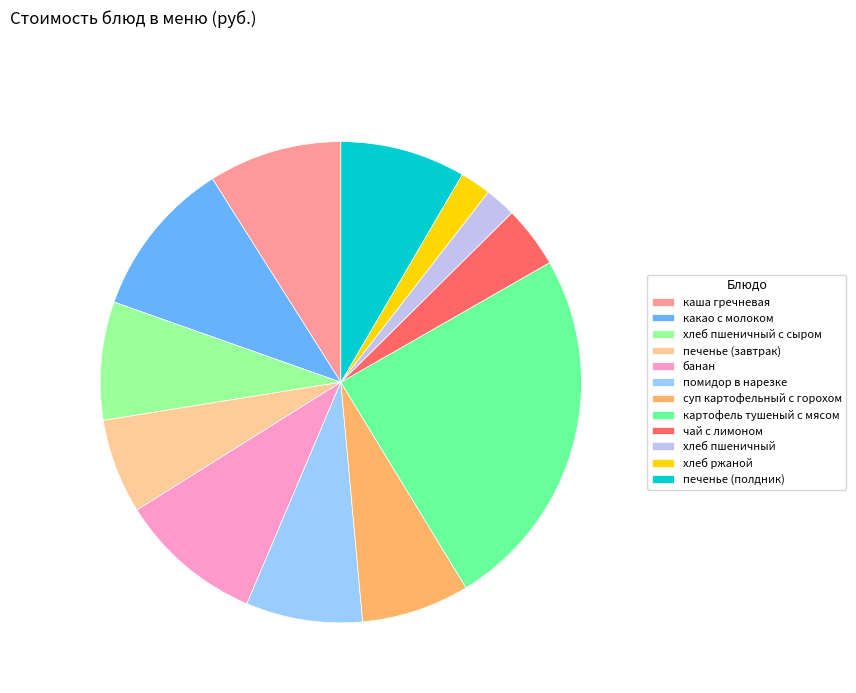

Is банан the majority of the pie?

No